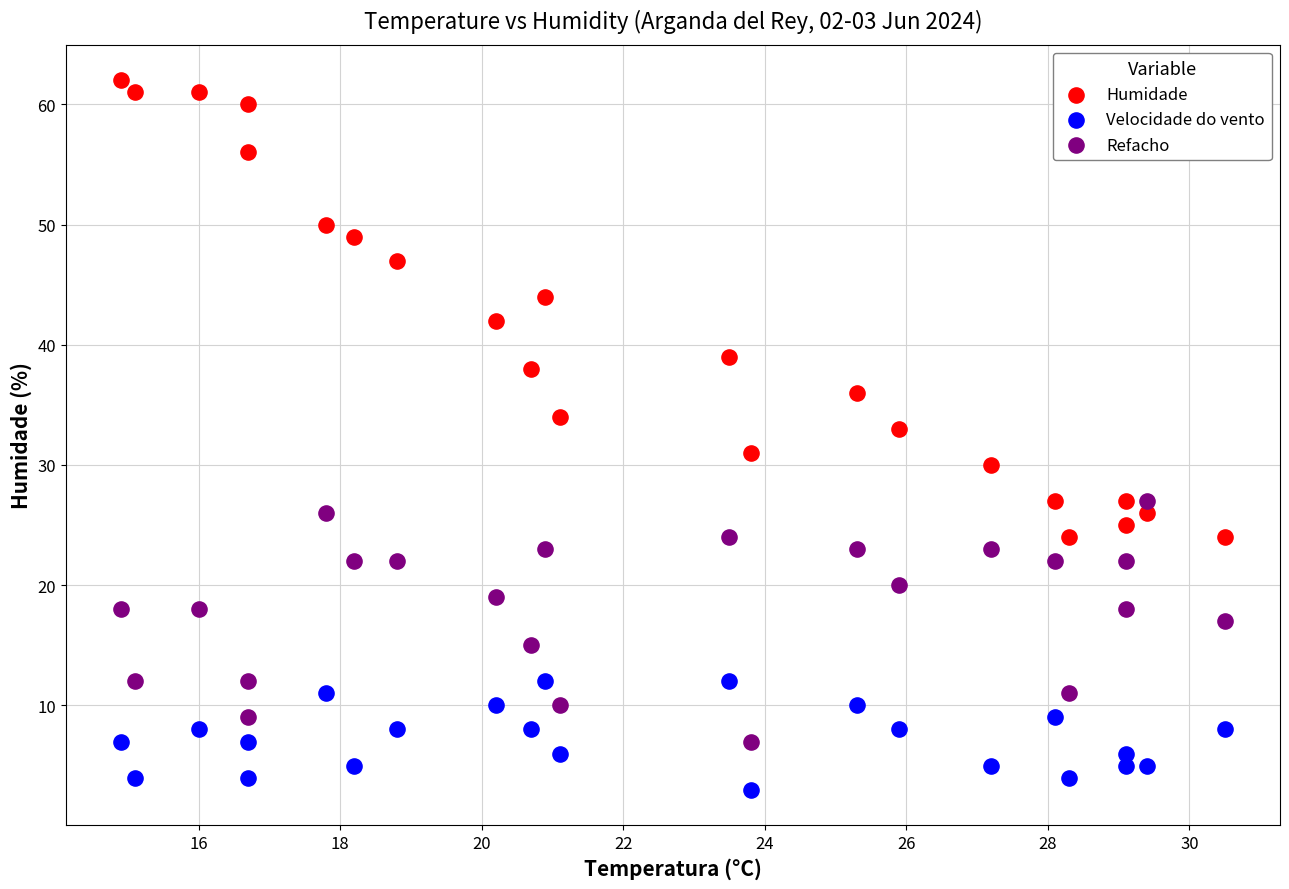

What are all the series names shown in the legend?

Humidade, Velocidade do vento, Refacho